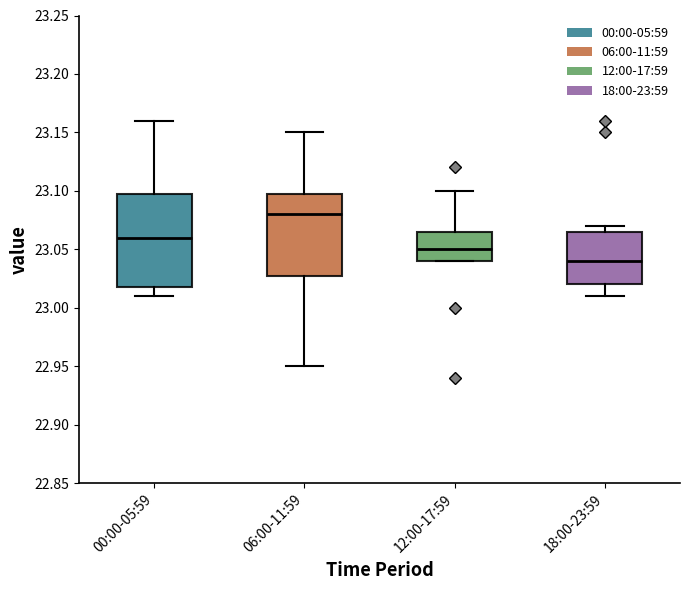

Reading left to right, read every box against the y-axis: the position of its median line, the range the box covers, and the ends of its whiskers. The values are not printed on the chart, so give them approximately, as read against the axis.

00:00-05:59: median 23.060, box 23.020 to 23.100, whiskers 23.010 to 23.160
06:00-11:59: median 23.080, box 23.030 to 23.100, whiskers 22.950 to 23.150
12:00-17:59: median 23.050, box 23.040 to 23.065, whiskers 23.040 to 23.100
18:00-23:59: median 23.040, box 23.020 to 23.065, whiskers 23.010 to 23.070